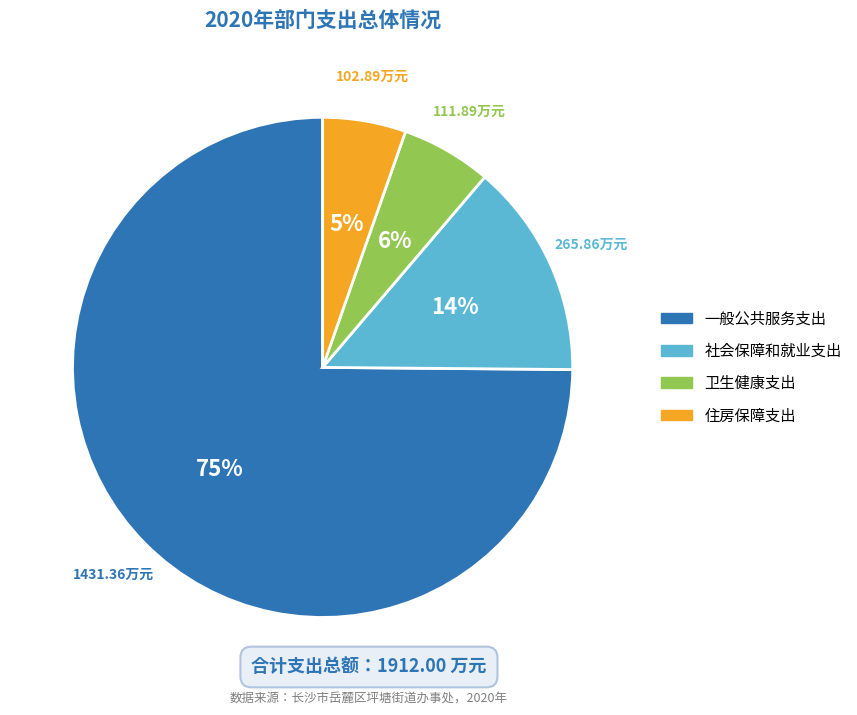

How many slices are in this pie chart?

4